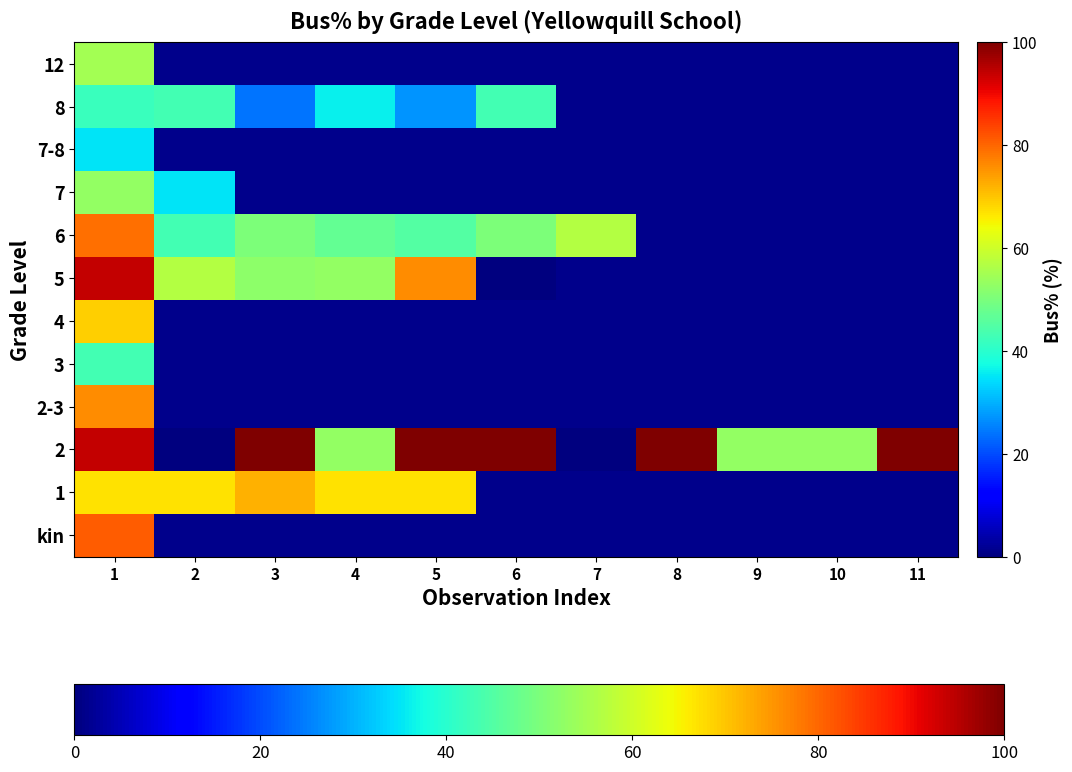

Which series has the widest spread of values?

2